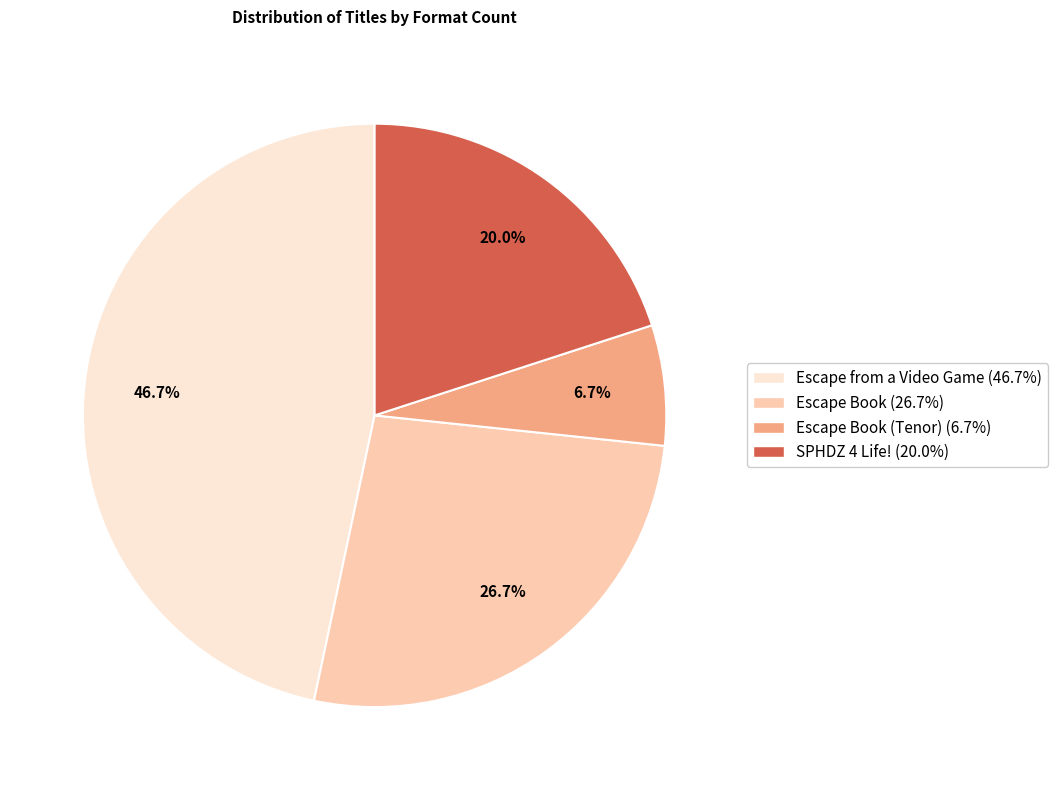

Is there a majority slice in this chart?

No